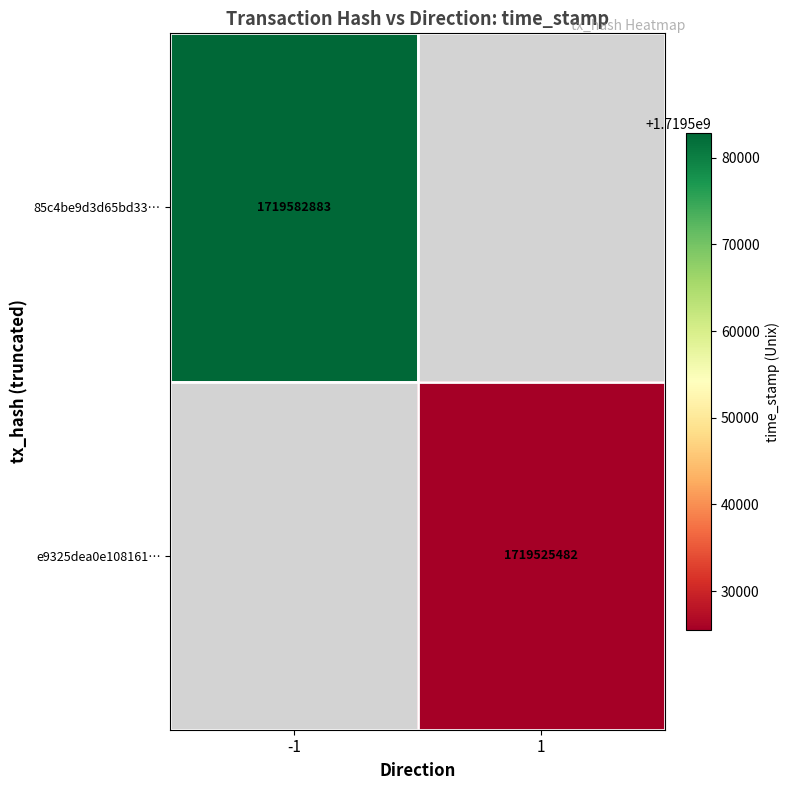

The e9325dea0e108161… series shows 1719525482 at 1. True or false?

True